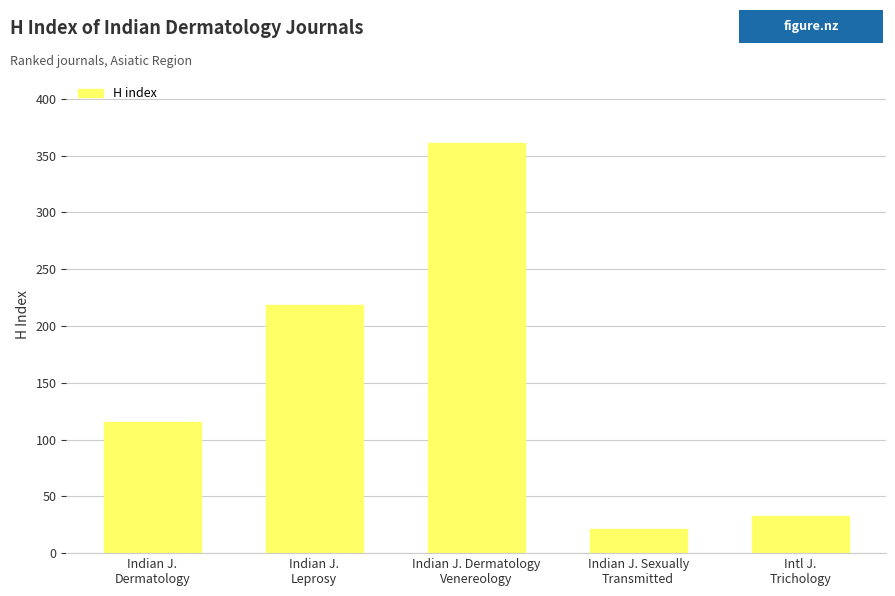

Reading left to right, list all the values displayed in this chart.

115	218	361	21	33